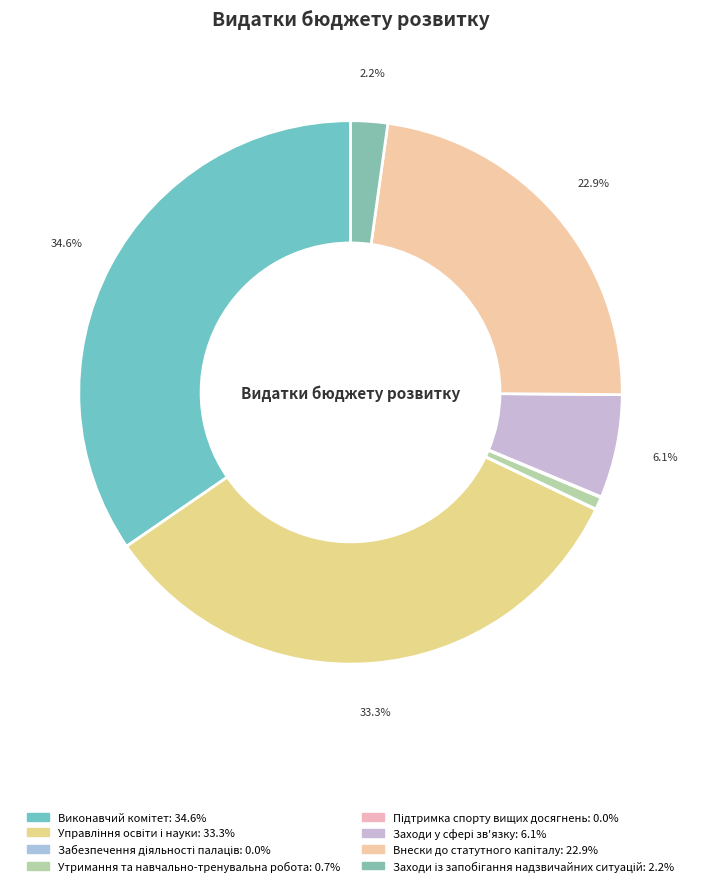

To the nearest percent, what is the difference between the Управління освіти і науки and Заходи у сфері зв'язку slice percentages?

27%